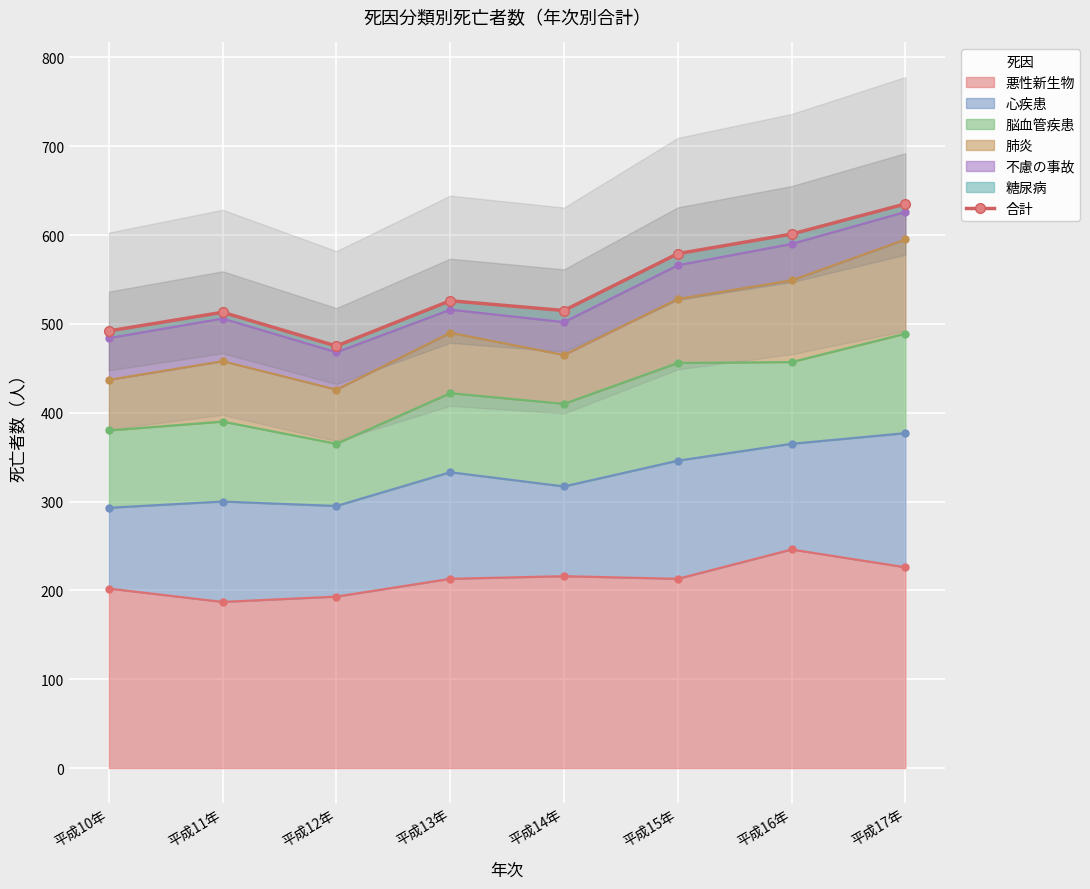

Which label corresponds to the smallest value in the chart?

平成12年